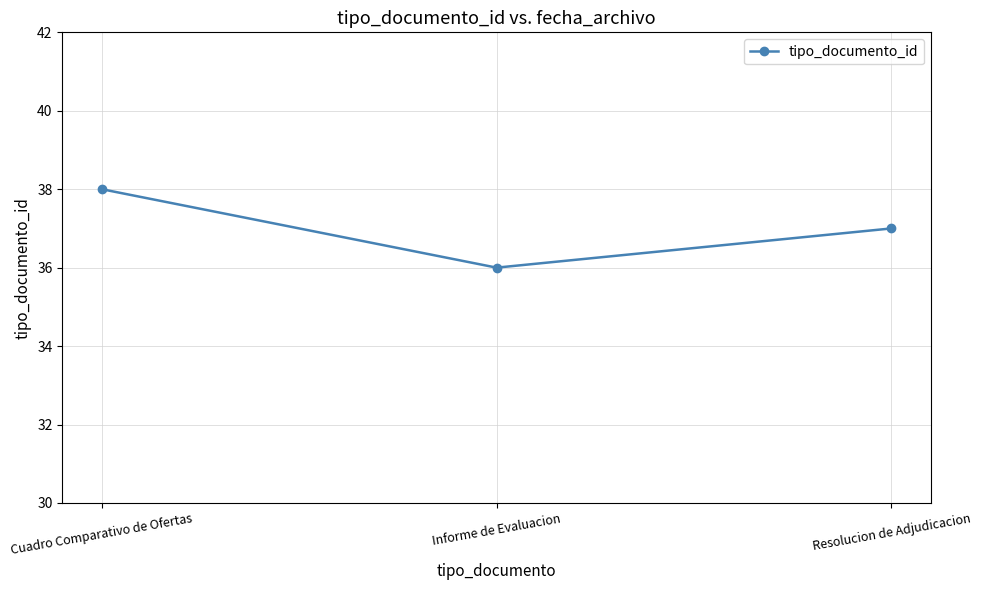

Reading right to left, extract all data points from this chart.

37	36	38